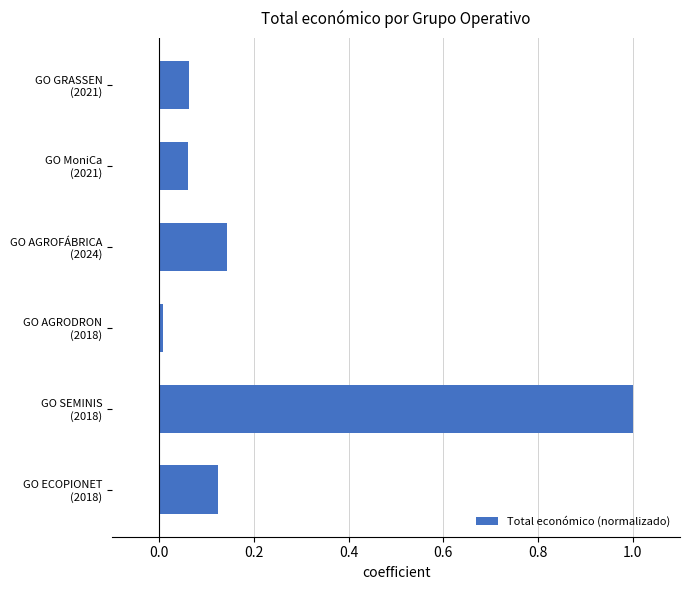

What is the sum of all values?

1.4